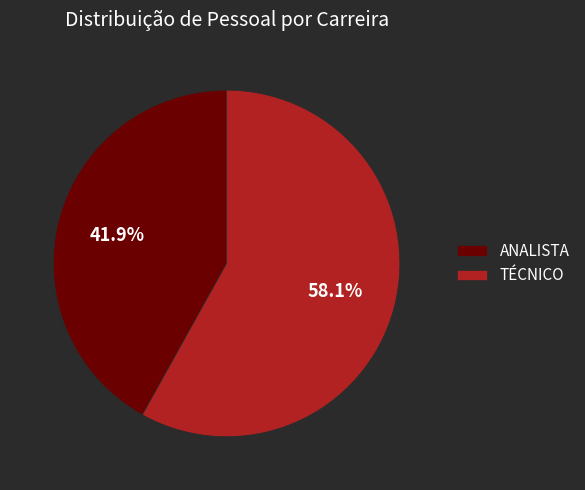

To the nearest percent, what is the combined percentage of ANALISTA and TÉCNICO?

100%